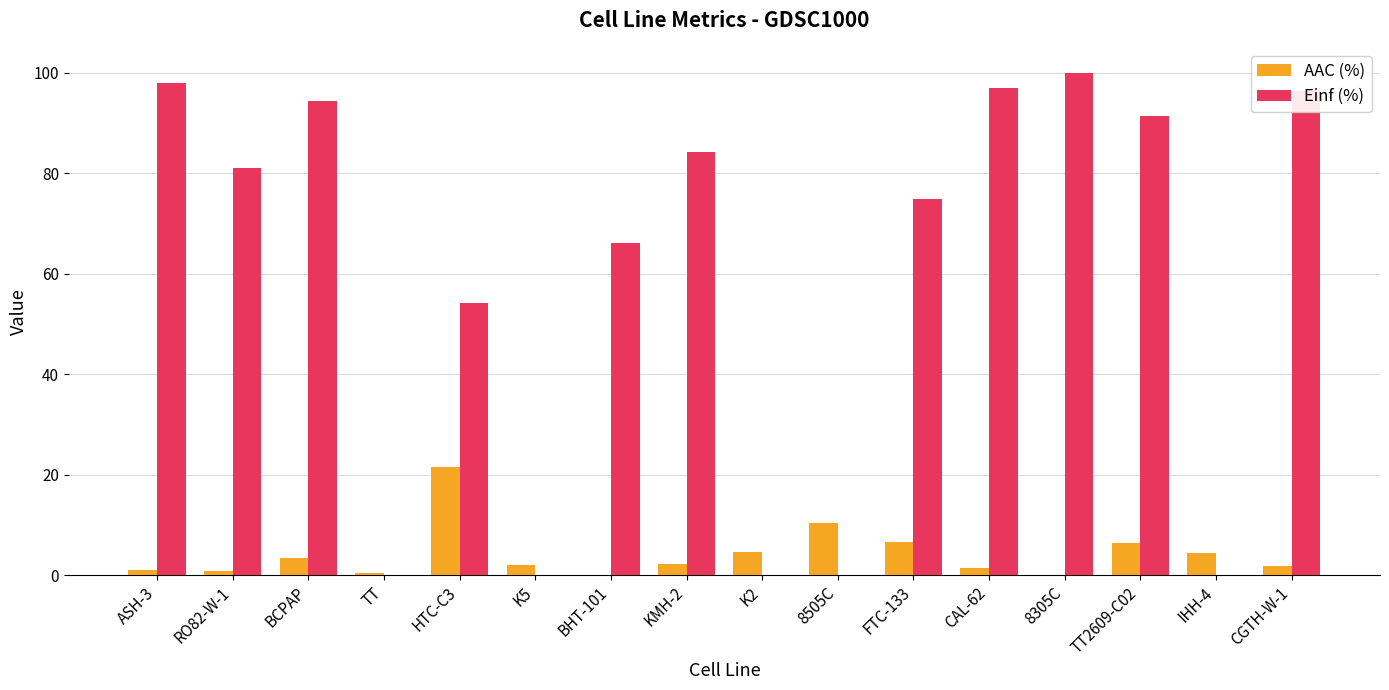

Count the number of data series in this chart.

2